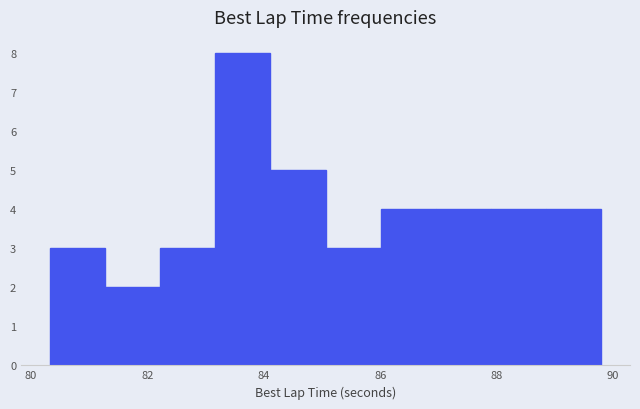

Over which range of the x-axis is the bar tallest?

83.2 to 84.2